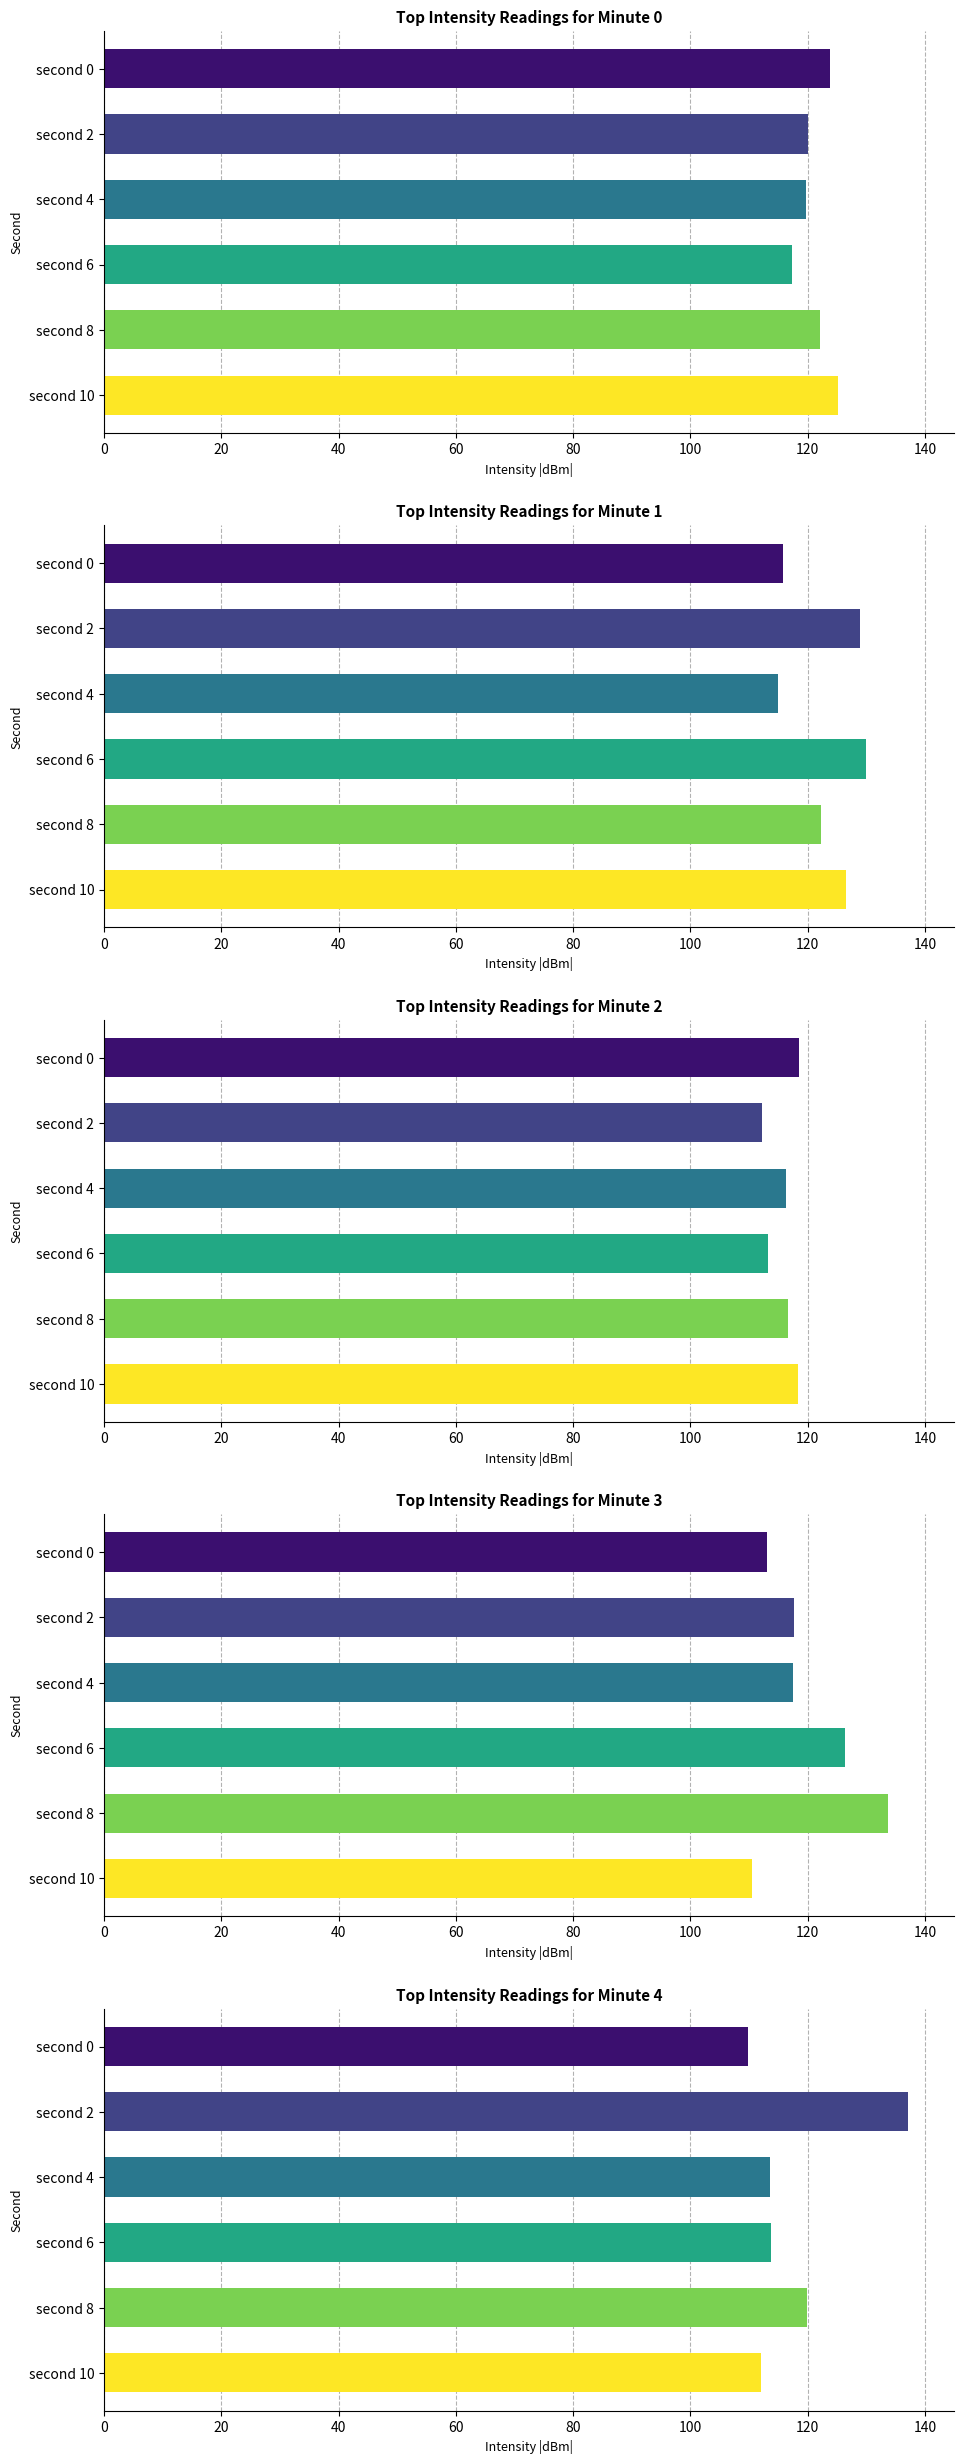

Reading right to left, extract all data points from this chart.

minute 0: -125.1	-122.1	-117.3	-119.7	-120.1	-123.8
minute 1: -126.5	-122.3	-130.0	-115.0	-128.9	-115.7
minute 2: -118.2	-116.7	-113.2	-116.2	-112.1	-118.6
minute 3: -110.4	-133.7	-126.4	-117.4	-117.7	-113.1
minute 4: -112.0	-119.9	-113.8	-113.5	-137.1	-109.8